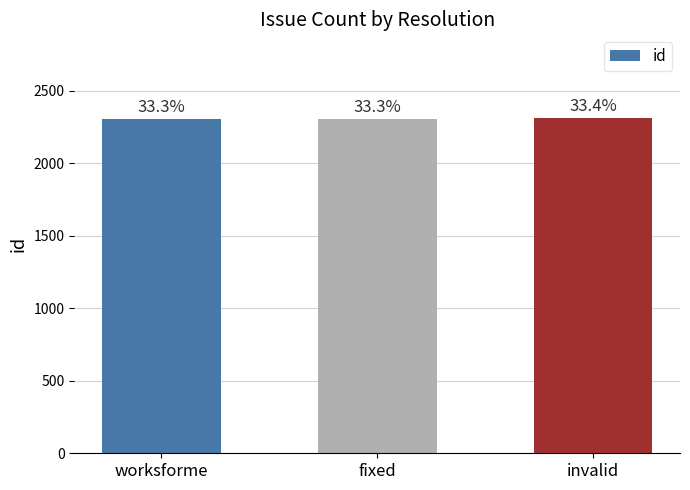

List the labels in order of value, largest first.

invalid, fixed, worksforme